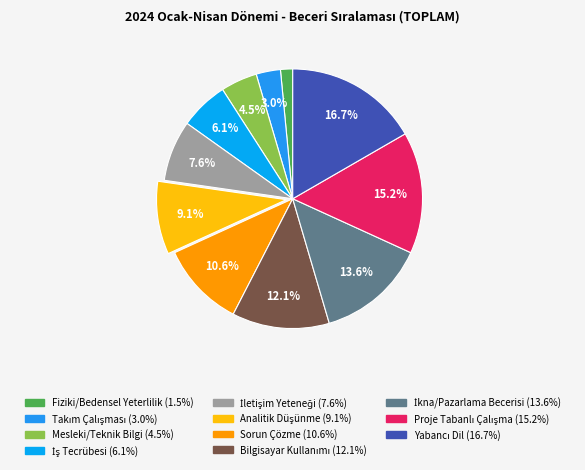

Which slice is the smallest?

Fiziki Ve Bedensel Yeterlilik